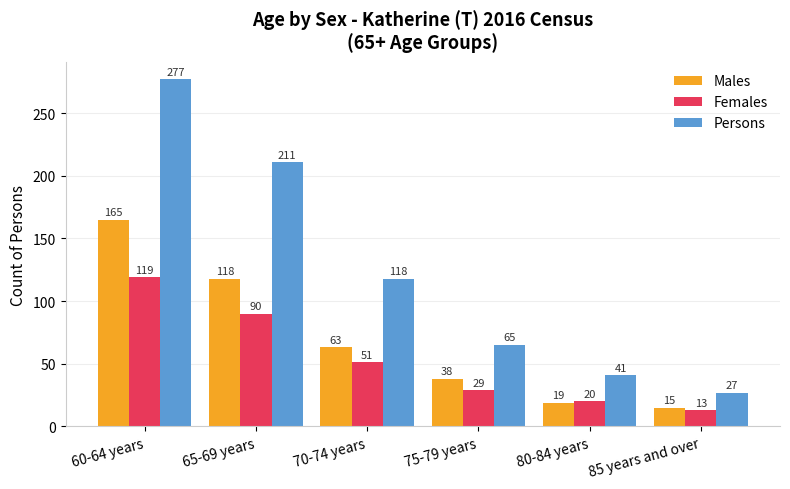

How many distinct data groups are displayed?

3